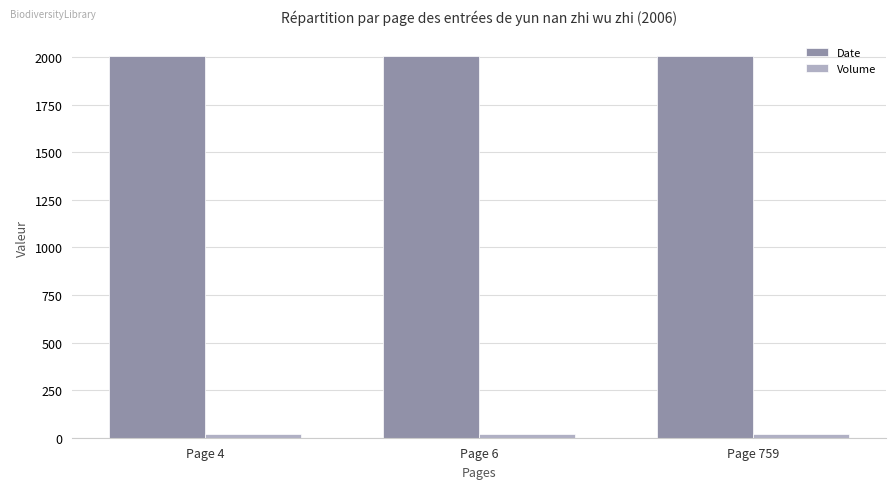

Does the chart contain any negative values?

No